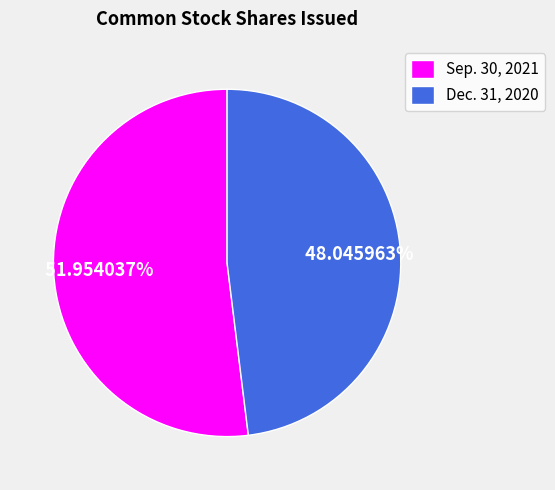

What is the total percentage of Dec. 31, 2020 and Sep. 30, 2021?

100.0%